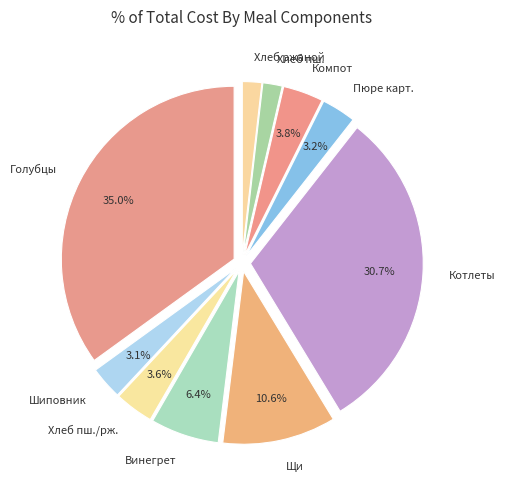

What is the ratio of the value at Компот to the value at Шиповник?

1.2